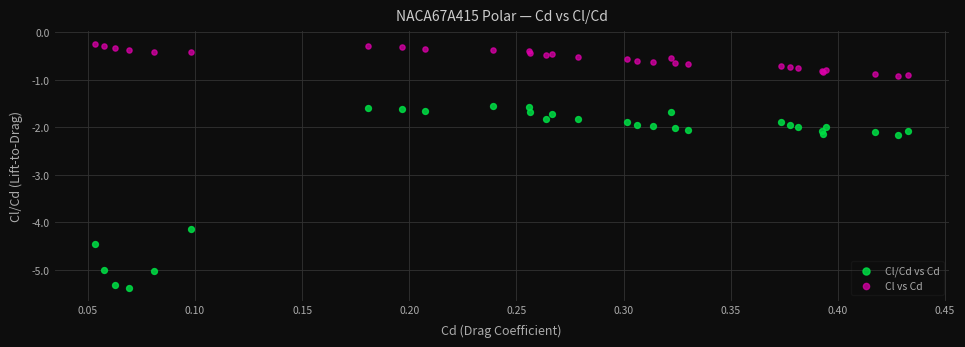

Which series reaches the maximum Y coordinate?

Cl vs Cd